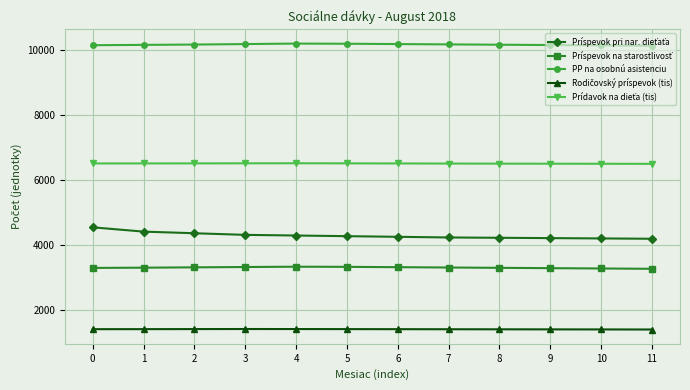

What is the maximum value shown in the chart?

10190